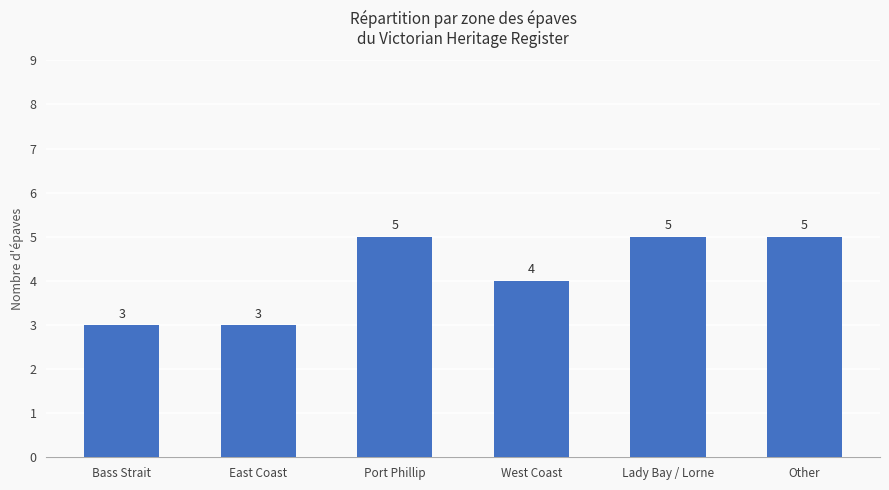

What is the label of the 2nd bar from the left?

East Coast